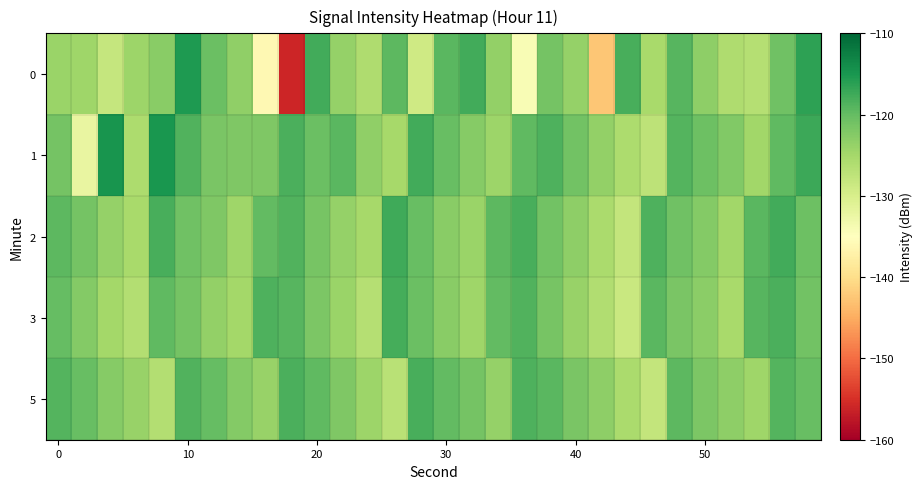

Which series has the largest total across all categories?

1